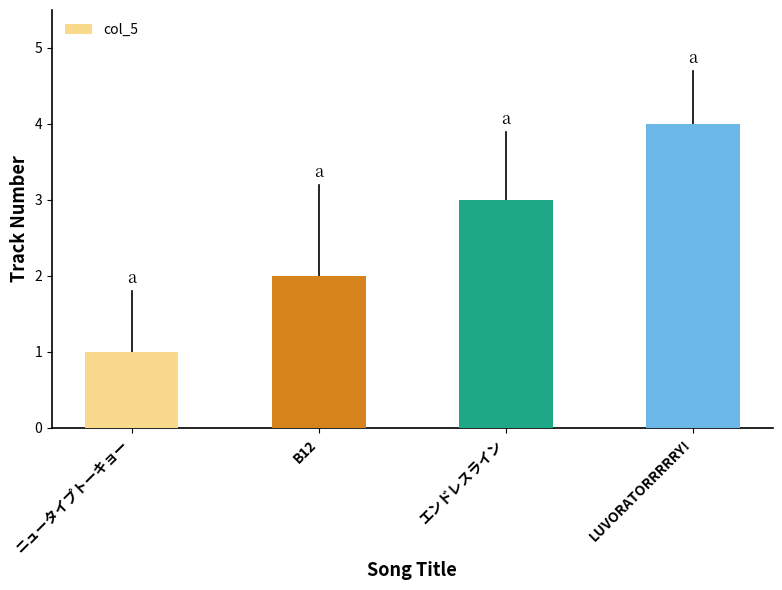

What is the sum of the values at エンドレスライン and LUVORATORRRRRY!?

7